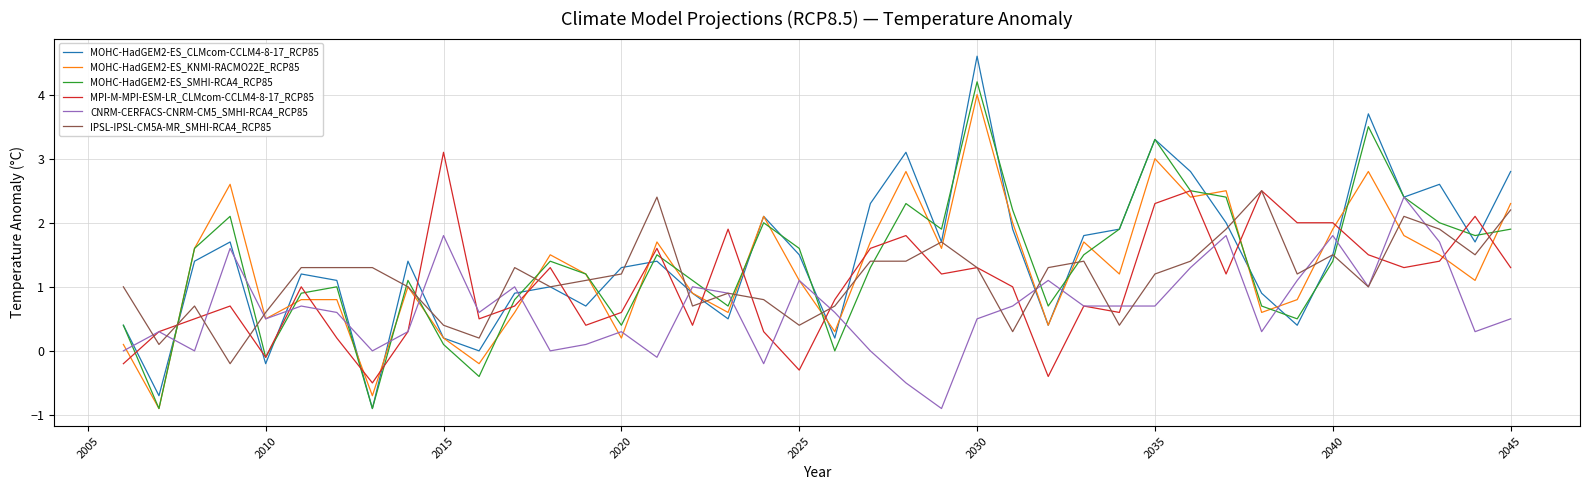

Which series has the largest total across all categories?

MOHC-HadGEM2-ES_CLMcom-CCLM4-8-17_RCP85